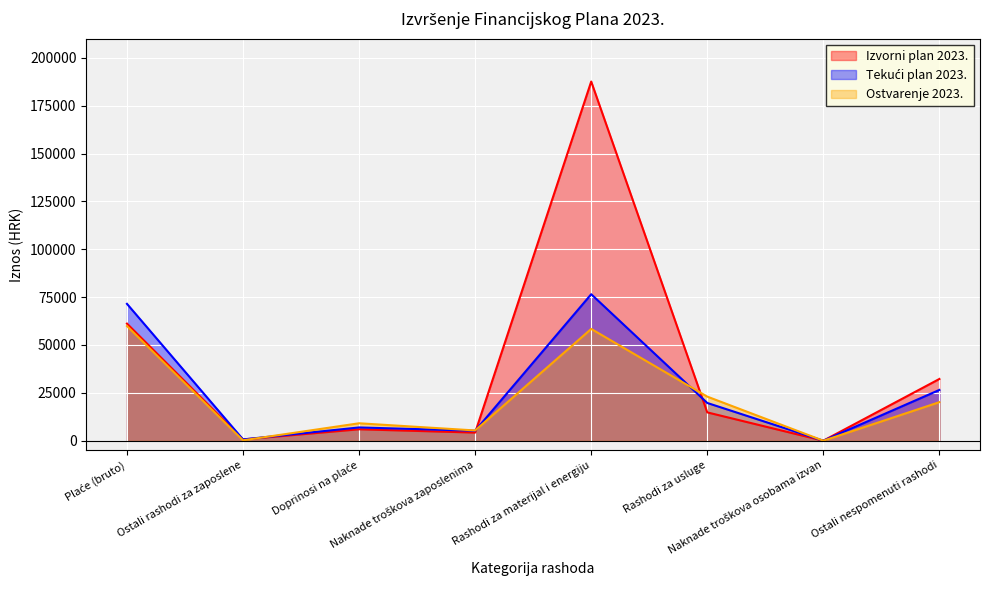

Which series ends up on top after the final intersection of Izvorni plan 2023. and Tekući plan 2023.?

Tekući plan 2023.